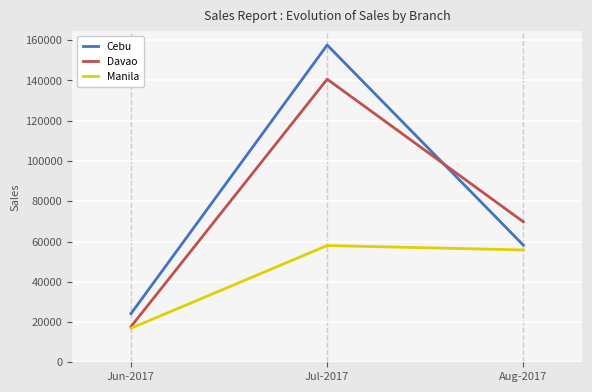

At which category is the sum across all series the highest?

Jul-2017